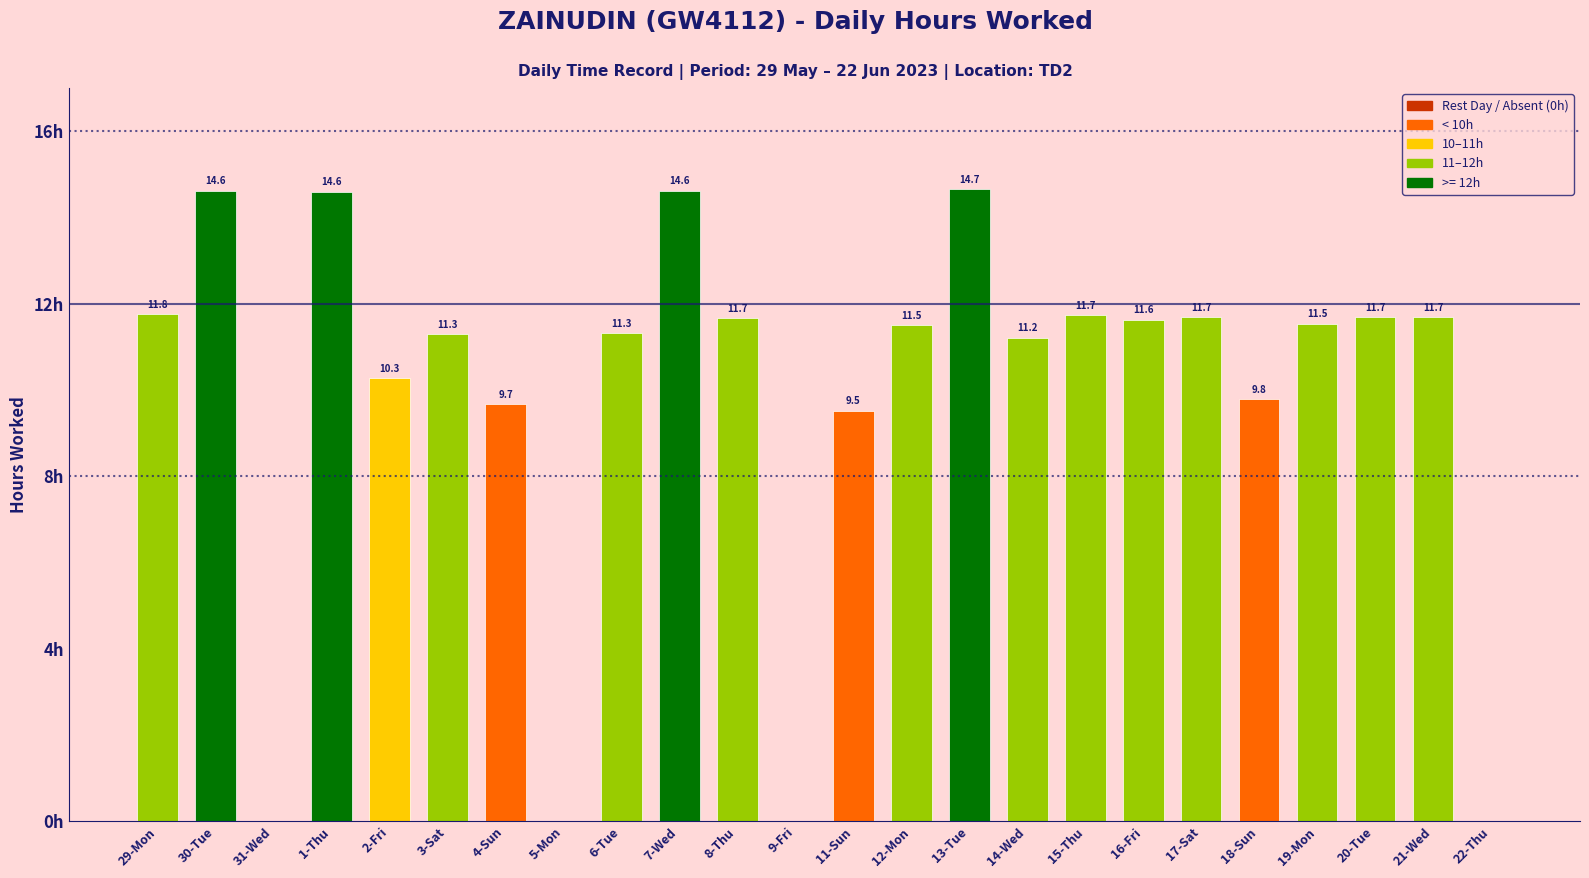

Where is the data nearest to the value 7?

11-Sun